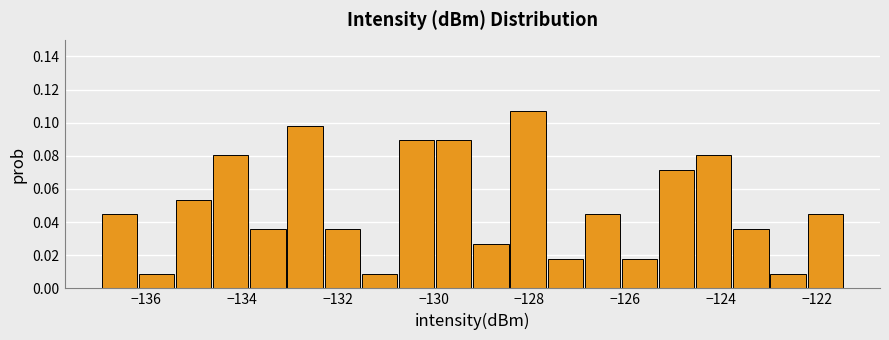

Read against the x-axis, roughly where is the centre of the tallest bar?

-128.0